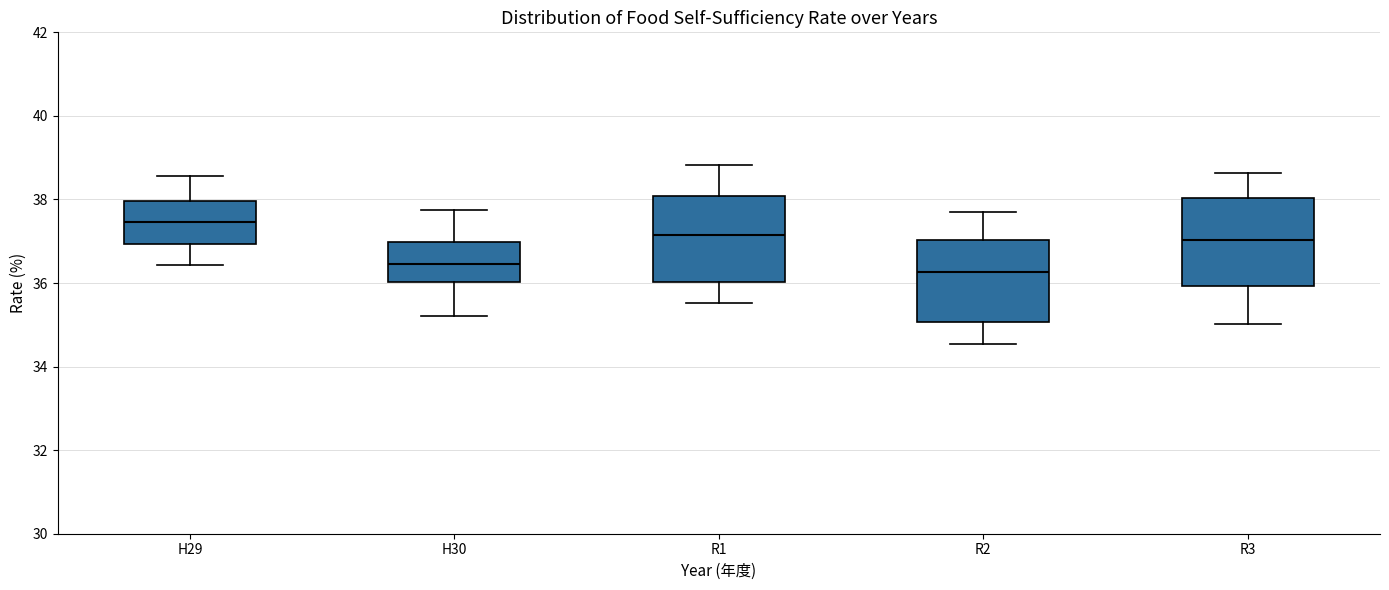

Reading left to right, read every box against the y-axis: the position of its median line, the range the box covers, and the ends of its whiskers. The values are not printed on the chart, so give them approximately, as read against the axis.

H29: median 37.4, box 37.0 to 38.0, whiskers 36.4 to 38.6
H30: median 36.4, box 36.0 to 37.0, whiskers 35.2 to 37.8
R1: median 37.2, box 36.0 to 38.0, whiskers 35.6 to 38.8
R2: median 36.2, box 35.0 to 37.0, whiskers 34.6 to 37.6
R3: median 37.0, box 36.0 to 38.0, whiskers 35.0 to 38.6